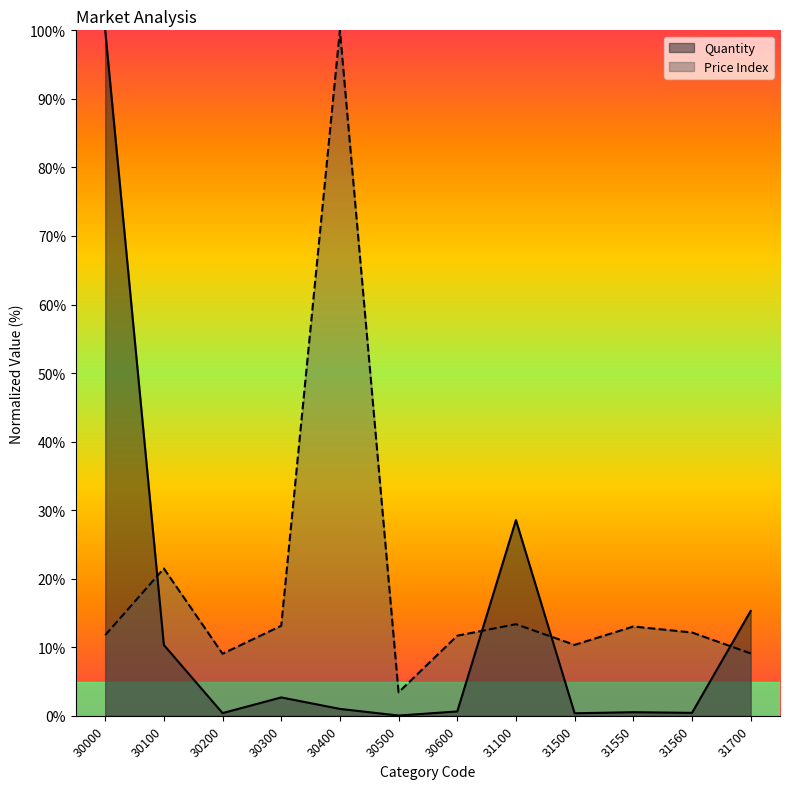

What is the value of the Quantity point at the 2nd from the left?

10.3